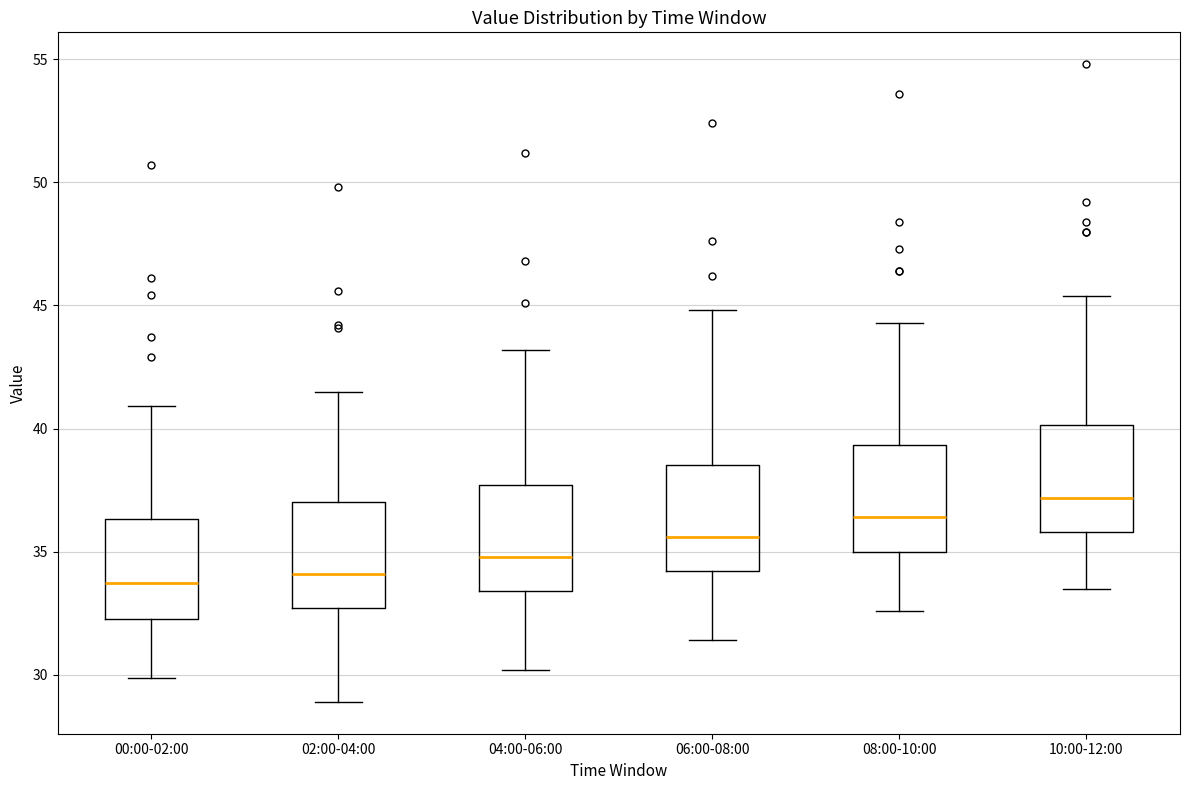

Reading left to right, read every box against the y-axis: the position of its median line, the range the box covers, and the ends of its whiskers. The values are not printed on the chart, so give them approximately, as read against the axis.

00:00-02:00: median 33.5, box 32.5 to 36.5, whiskers 30.0 to 41.0
02:00-04:00: median 34.0, box 32.5 to 37.0, whiskers 29.0 to 41.5
04:00-06:00: median 35.0, box 33.5 to 37.5, whiskers 30.0 to 43.0
06:00-08:00: median 35.5, box 34.0 to 38.5, whiskers 31.5 to 45.0
08:00-10:00: median 36.5, box 35.0 to 39.5, whiskers 32.5 to 44.5
10:00-12:00: median 37.0, box 36.0 to 40.0, whiskers 33.5 to 45.5